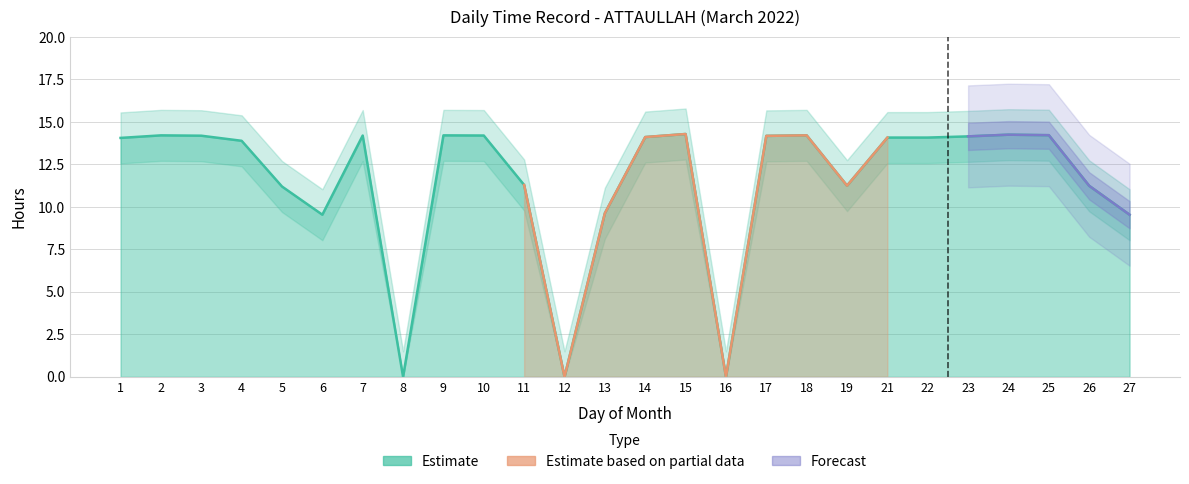

What value does the data have at 2?

14.2